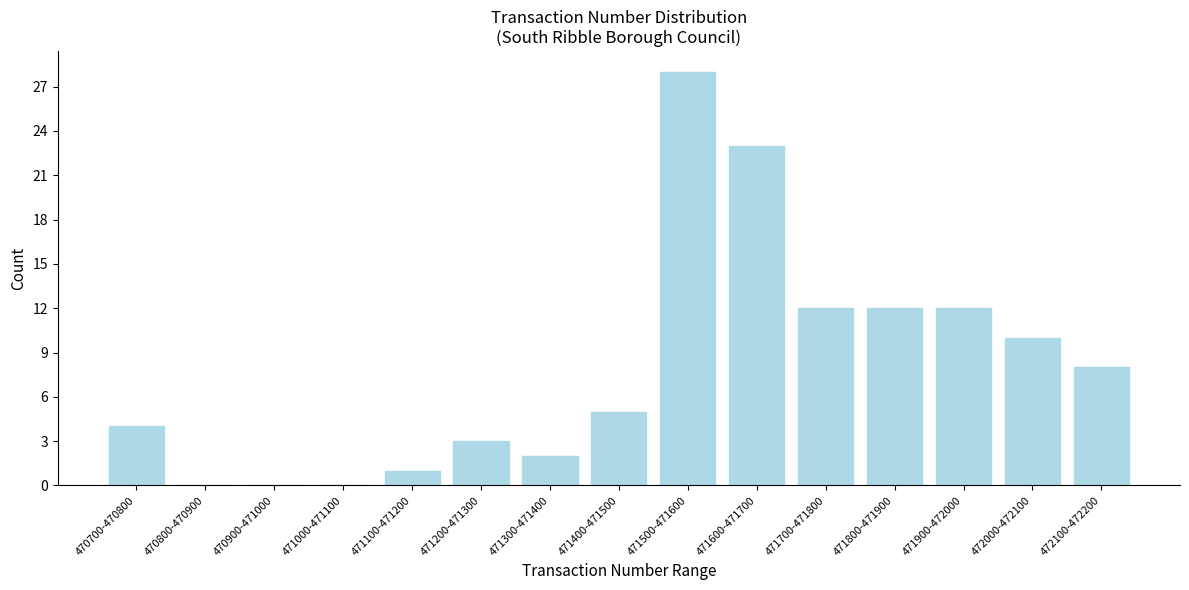

Reading right to left, transcribe all the data shown in this chart.

472100-472200=8	472000-472100=10	471900-472000=12	471800-471900=12	471700-471800=12	471600-471700=23	471500-471600=28	471400-471500=5	471300-471400=2	471200-471300=3	471100-471200=1	471000-471100=0	470900-471000=0	470800-470900=0	470700-470800=4